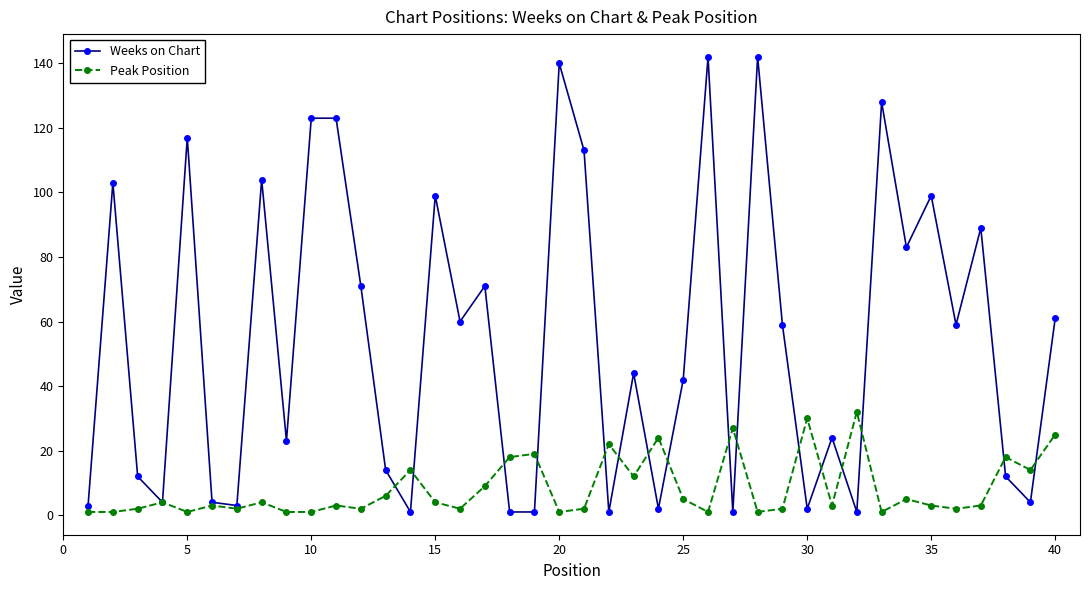

What is the smallest value displayed?

1